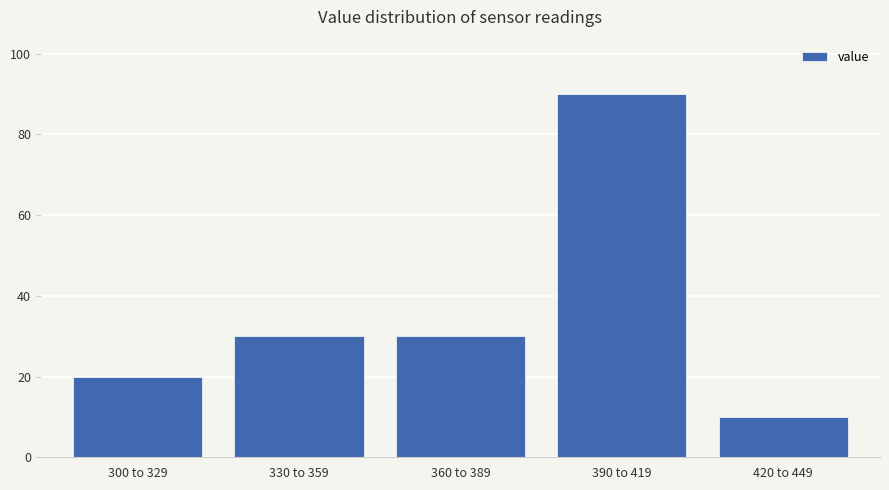

Reading right to left, list all the values displayed in this chart.

420 to 449=10	390 to 419=90	360 to 389=30	330 to 359=30	300 to 329=20